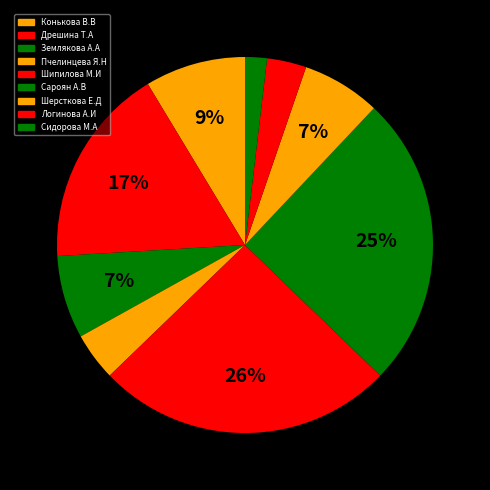

To the nearest percent, what percentage of the pie is Пчелинцева Я.Н?

4%